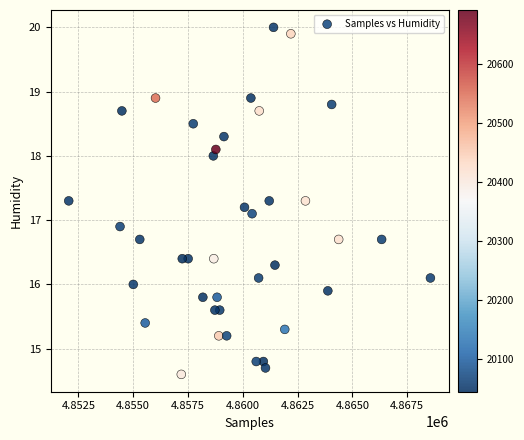

What is the range of X values (max minus min)?

16493.0